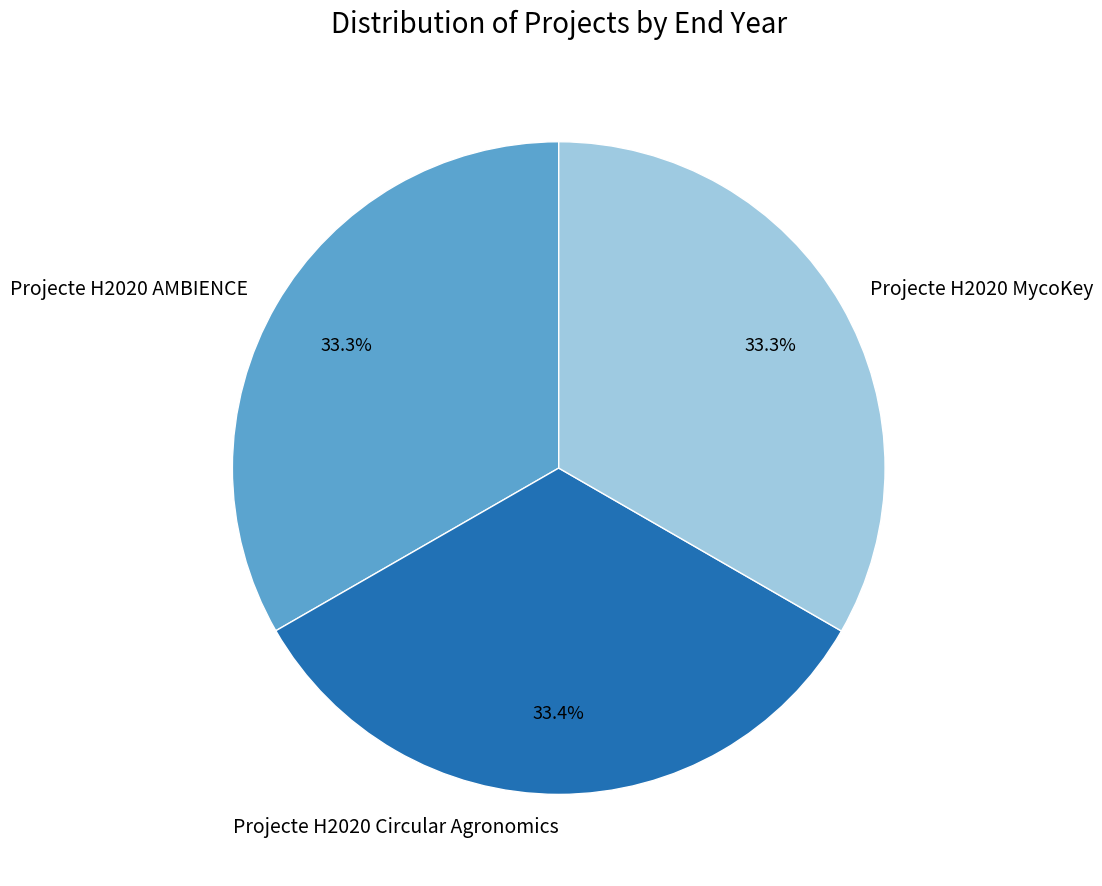

How many slices are in this pie chart?

3